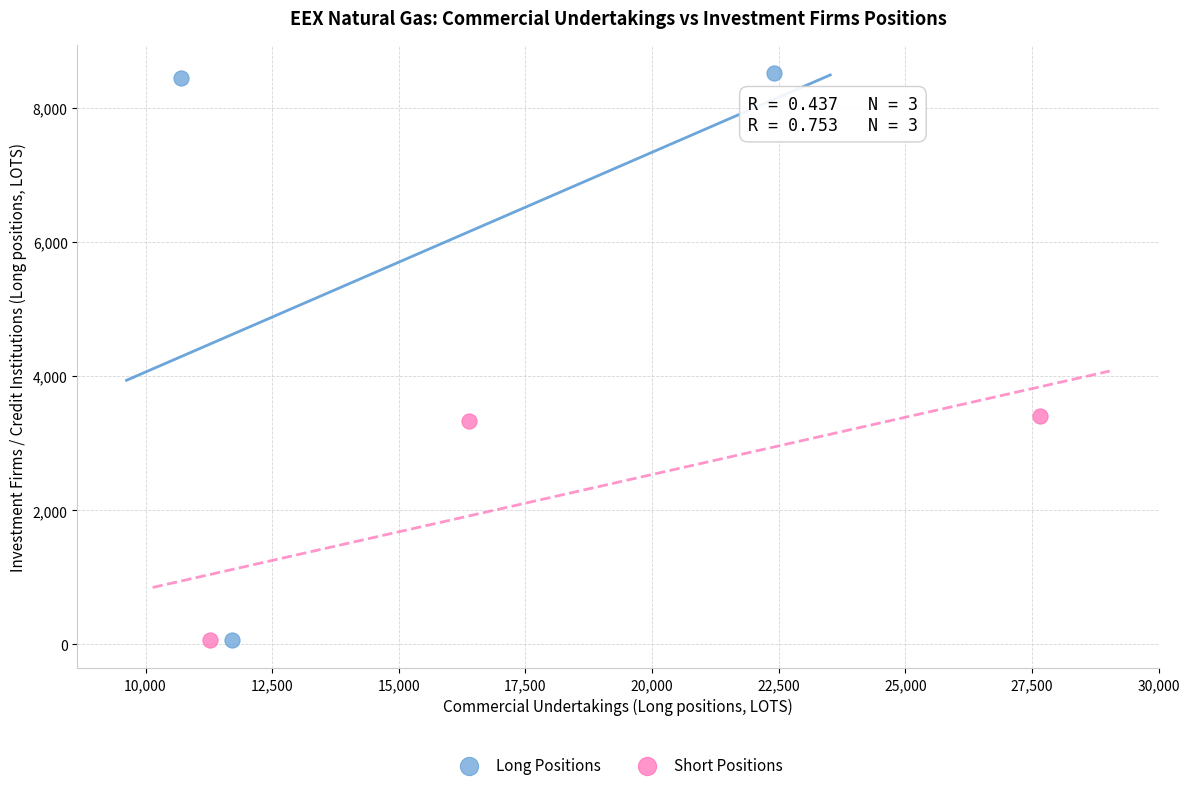

Which series has the largest Y range (max minus min)?

Long Positions